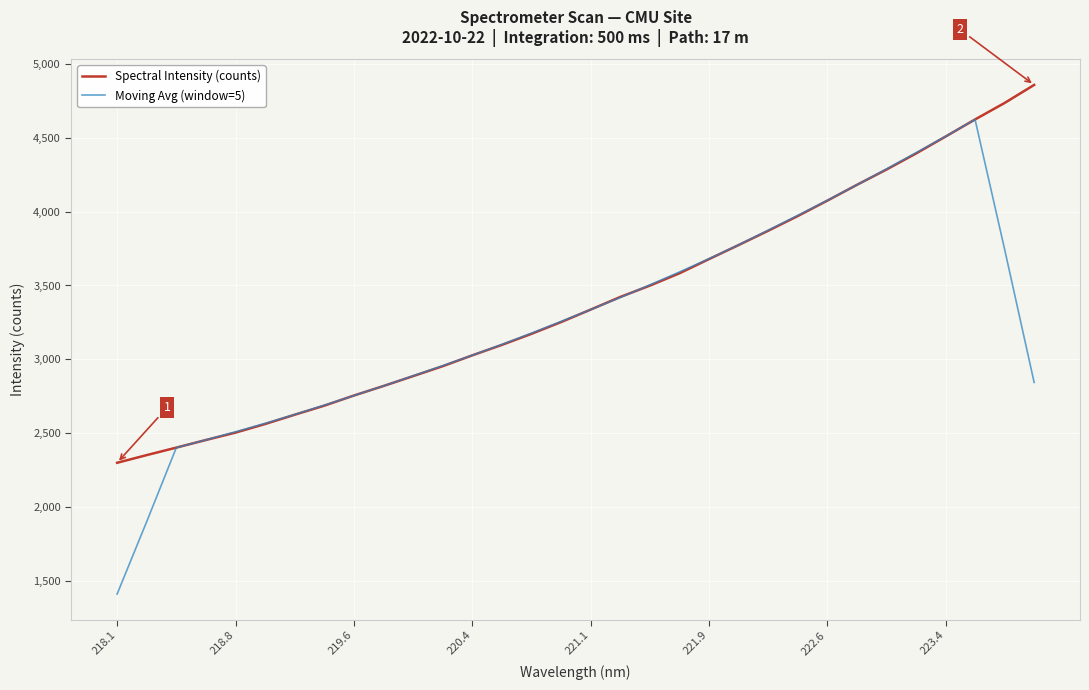

Which series has the largest range (max minus min)?

Moving Avg (window=5)